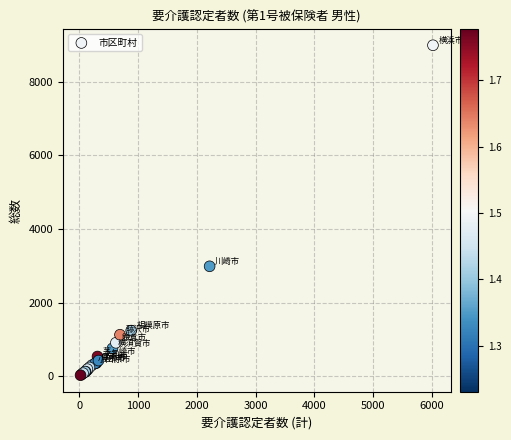

What Y value in the scatter plot is closest to 4512?

2990